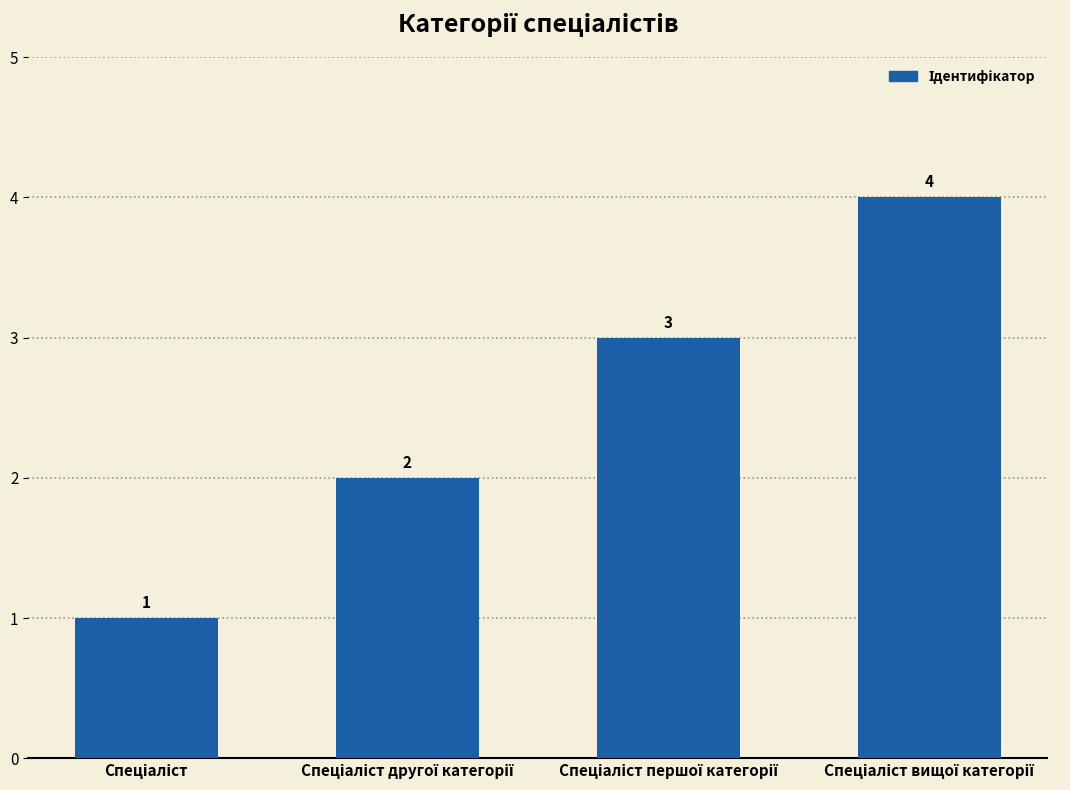

What is the difference between the maximum and minimum values?

3